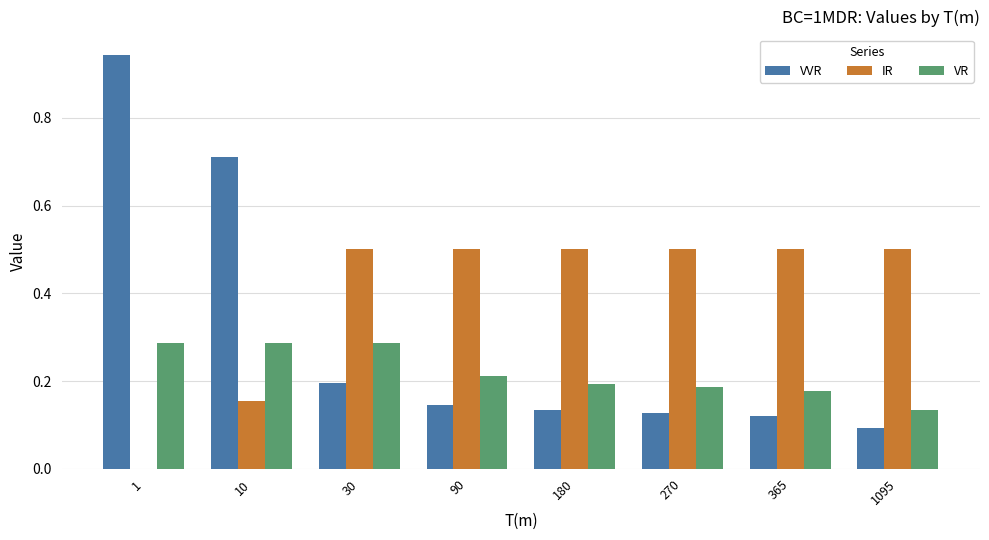

What is the total value across all series at 180?

0.8